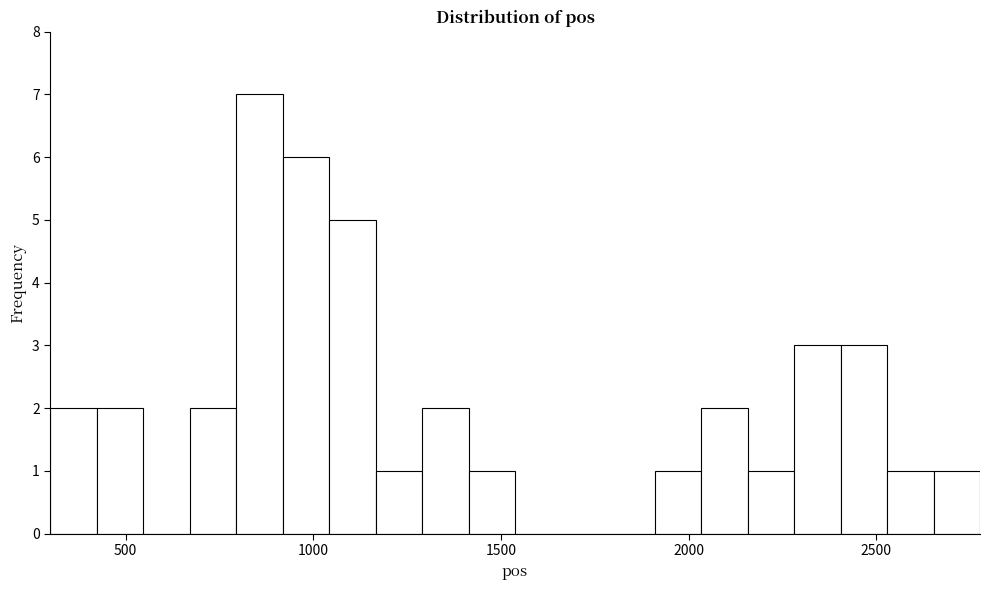

Around what value on the x-axis is the tallest bar? Give the approximate position of its centre, as read against the axis.

850